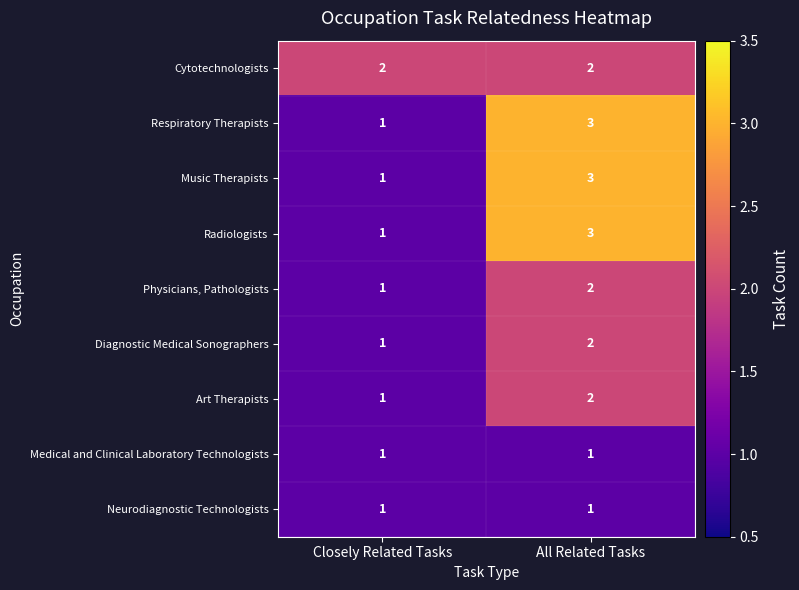

At which category is the sum across all series the highest?

All Related Tasks